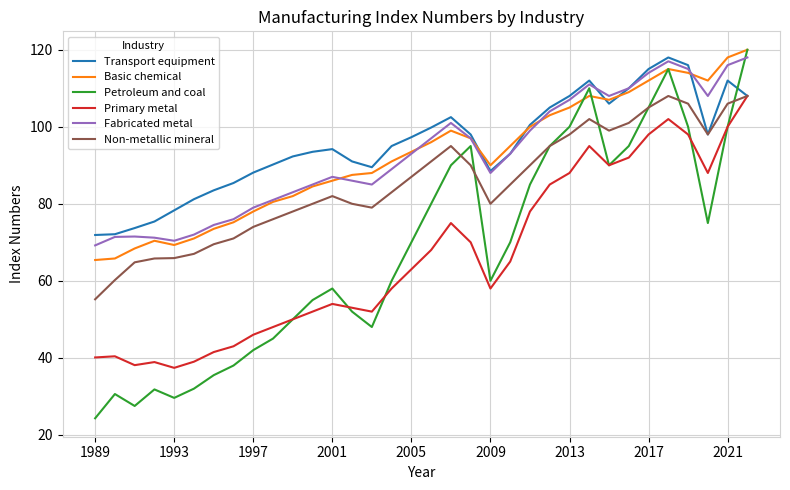

Which series has the widest spread of values?

Petroleum and coal